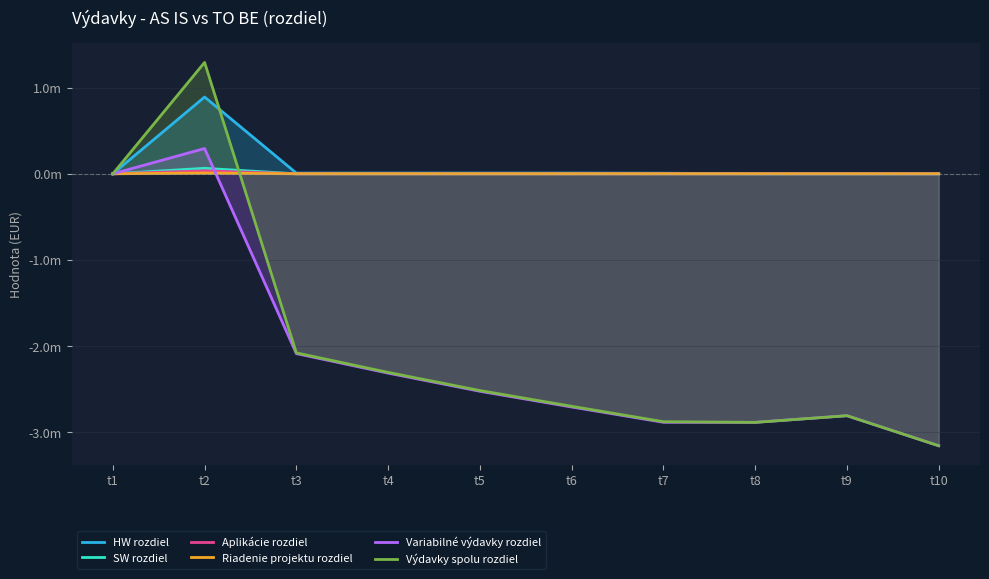

Which series has the largest total across all categories?

HW rozdiel